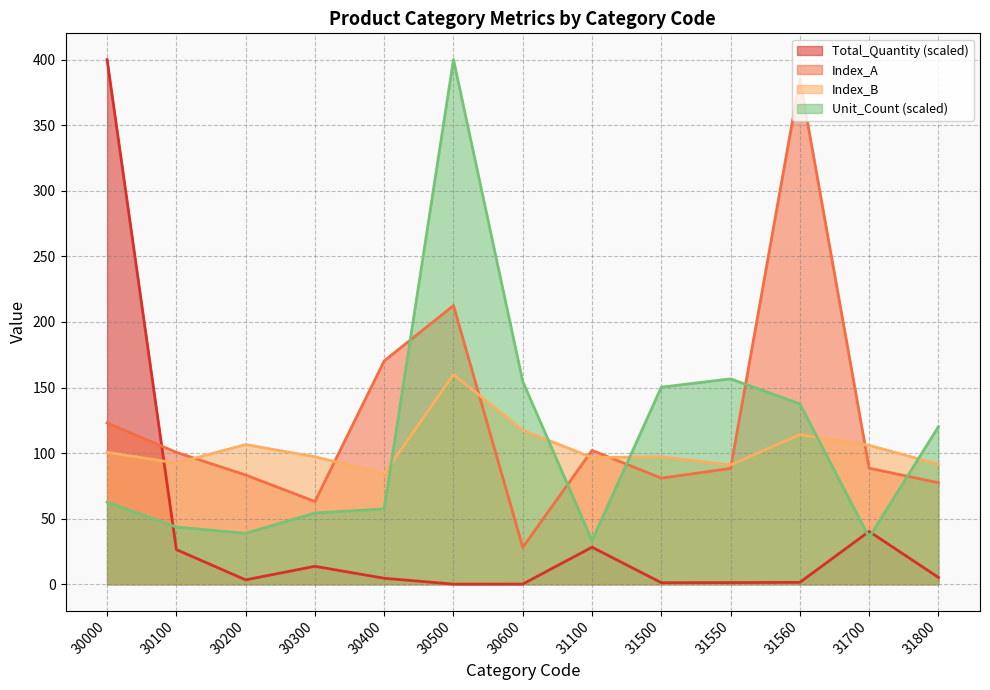

At which category does the chart reach its minimum across all series?

30500